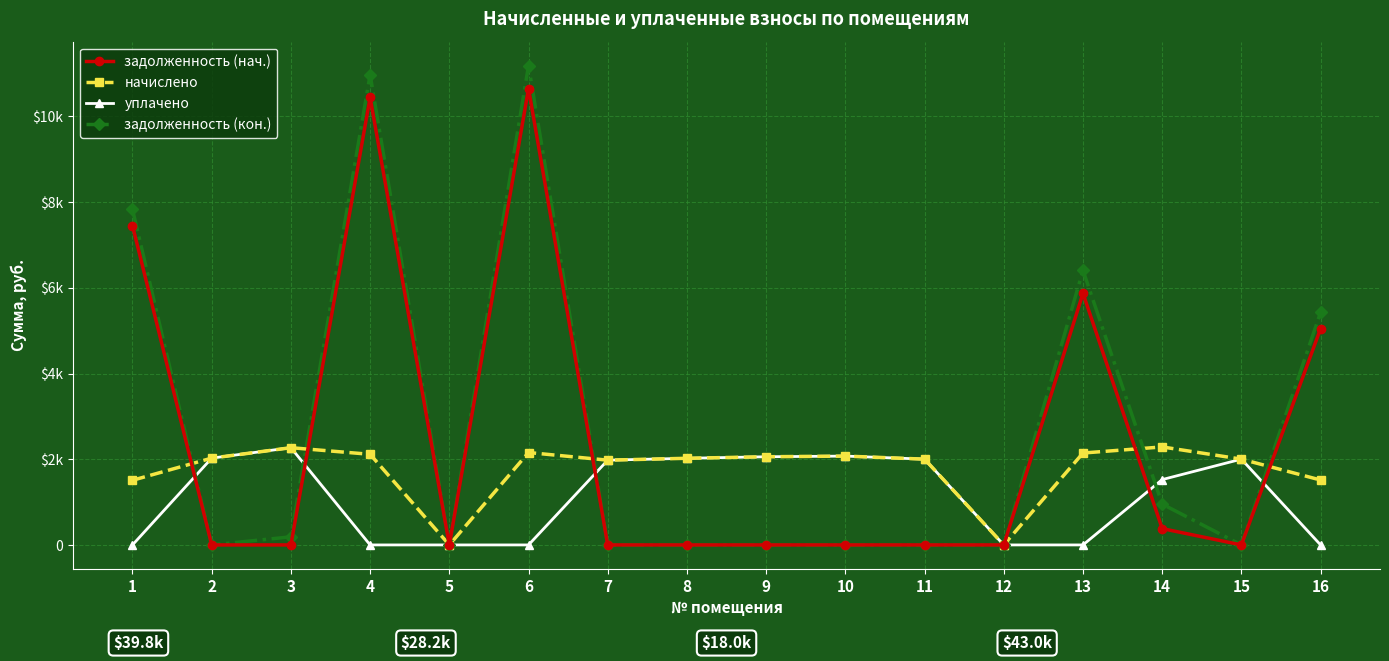

True or false: начислено has more than 0 points higher than both neighbors.

True